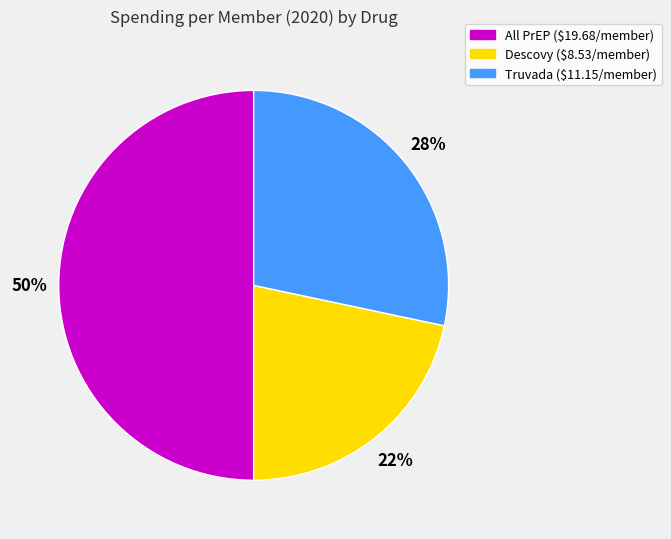

Is the sum of All PrEP and Truvada greater than half?

Yes